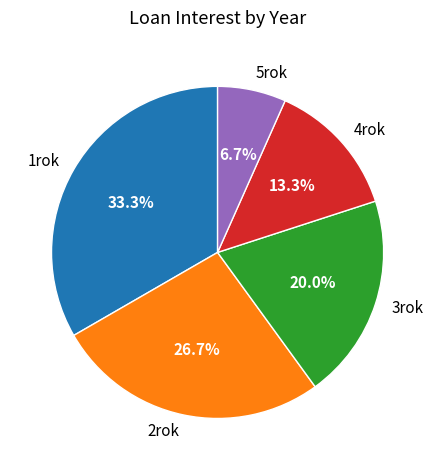

Rank the categories by value from highest to lowest.

1rok, 2rok, 3rok, 4rok, 5rok